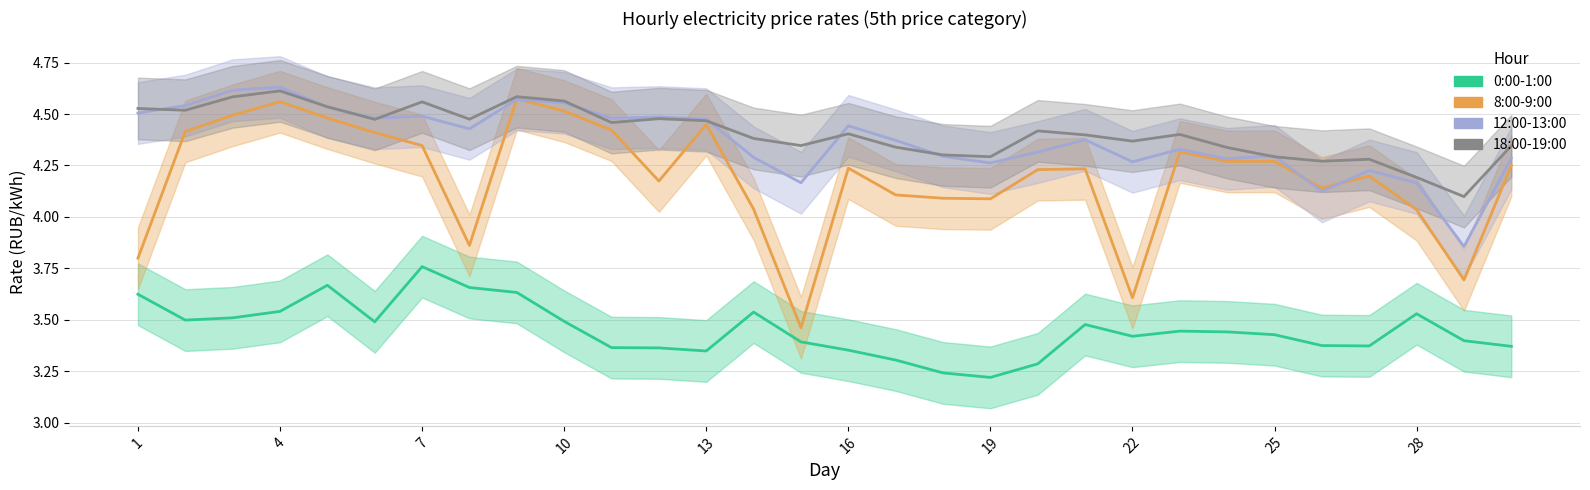

How many series are shown in this chart?

4